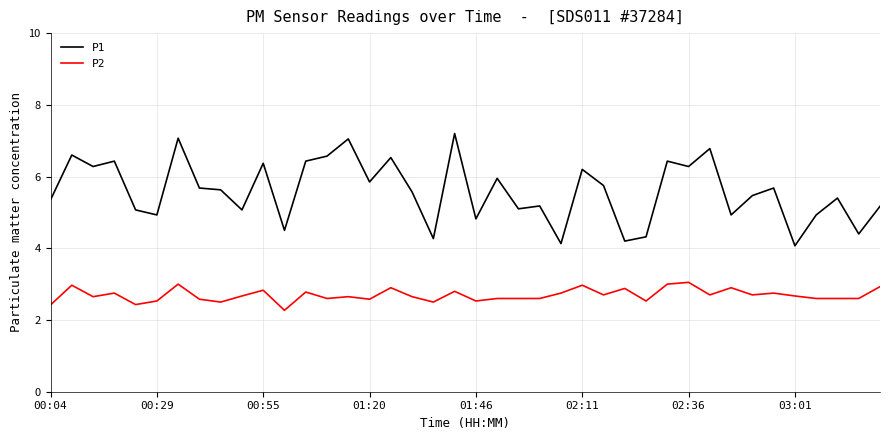

What is the minimum value shown in the chart?

2.3